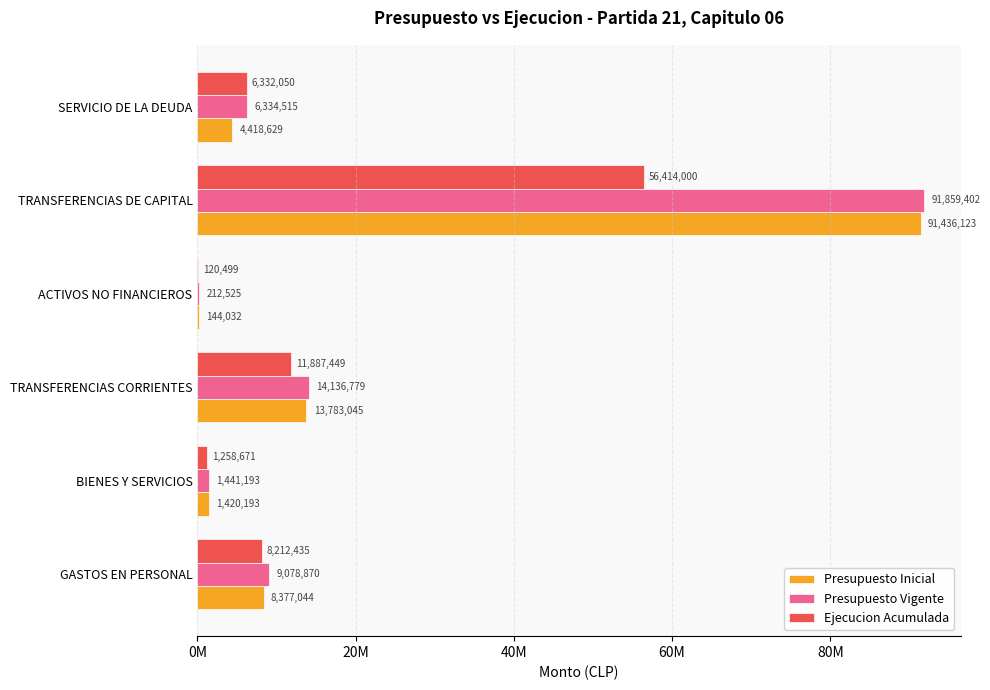

What is the value of the Ejecucion Acumulada bar at the 1st from the left?

8212435